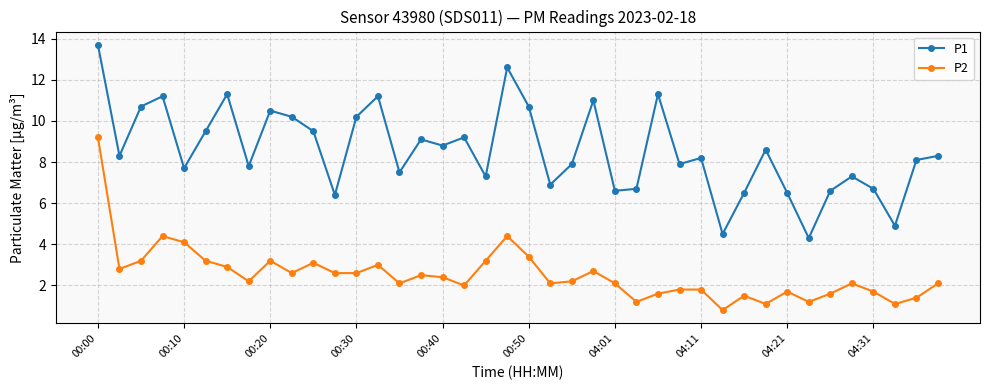

How many series are shown in this chart?

2